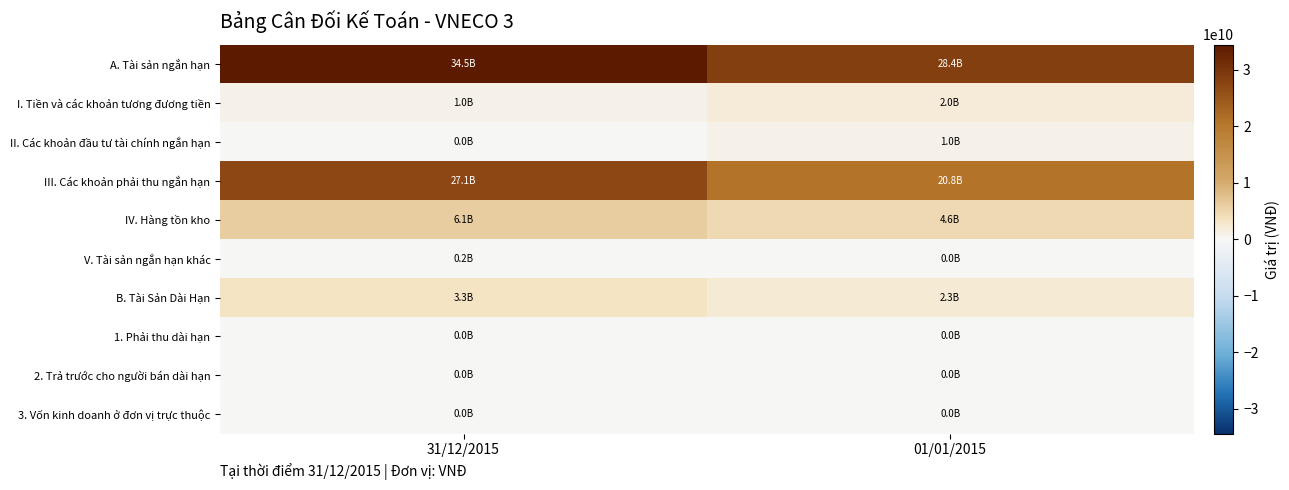

At how many categories does at least one series exceed 25274339301?

2